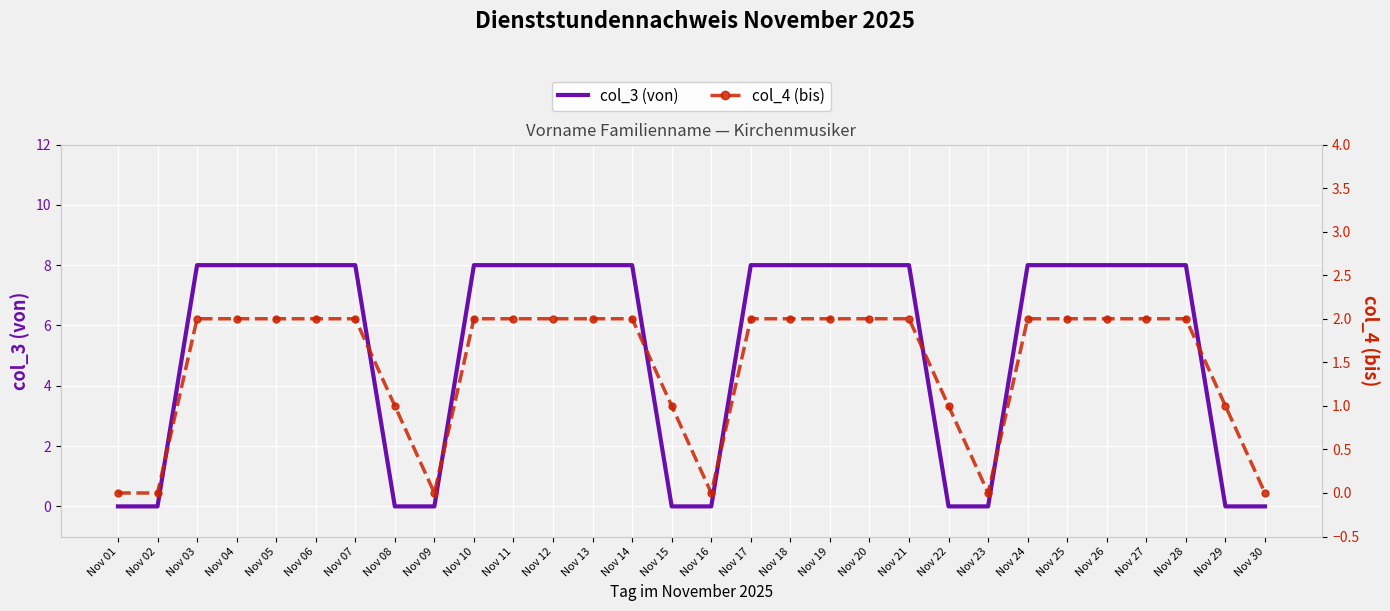

What is the total value across all series at Nov 29?

1